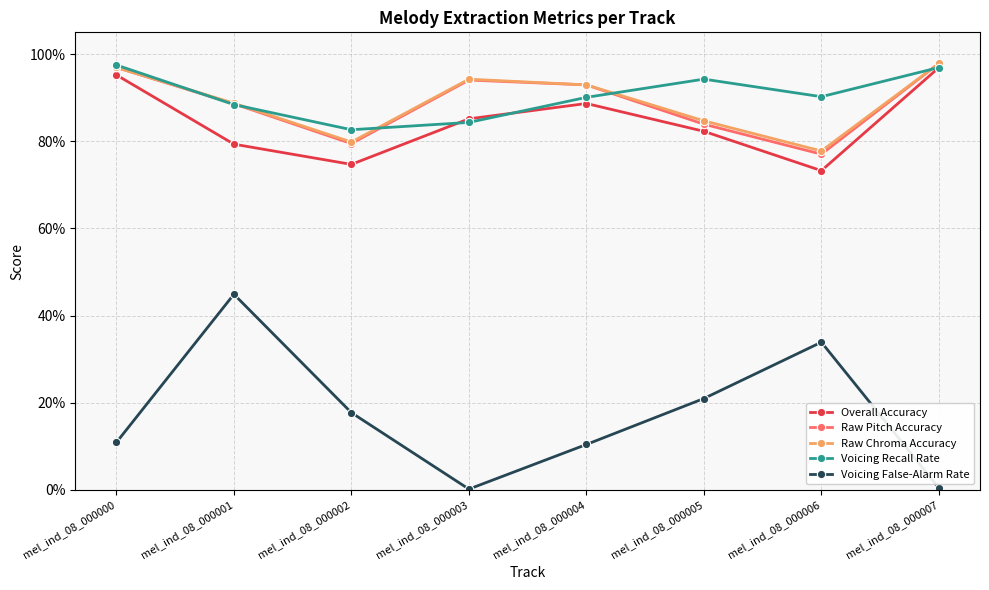

True or false: Raw Chroma Accuracy has more than 2 interior local peaks.

False